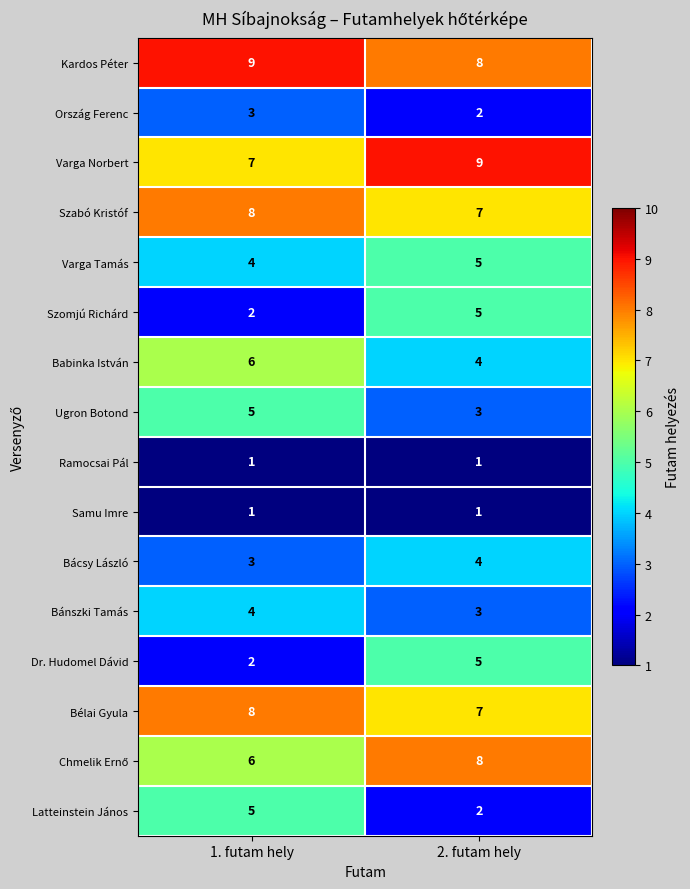

What is the sum of all Bélai Gyula values?

15